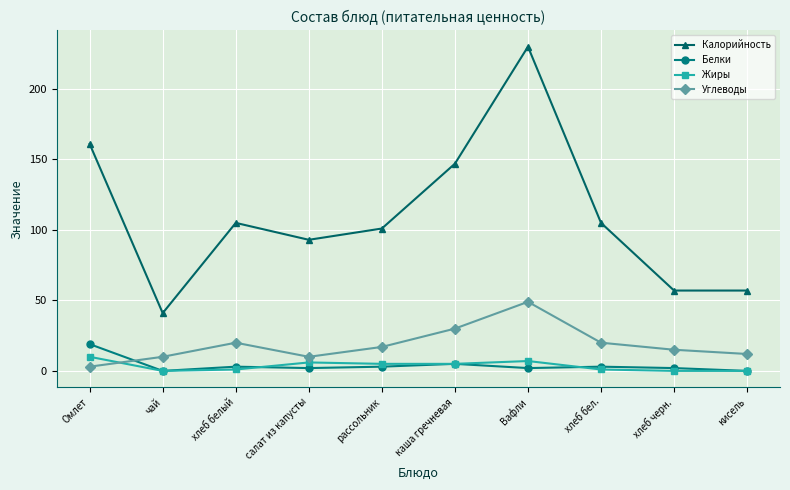

What is the difference between the highest and lowest values at рассольник?

98